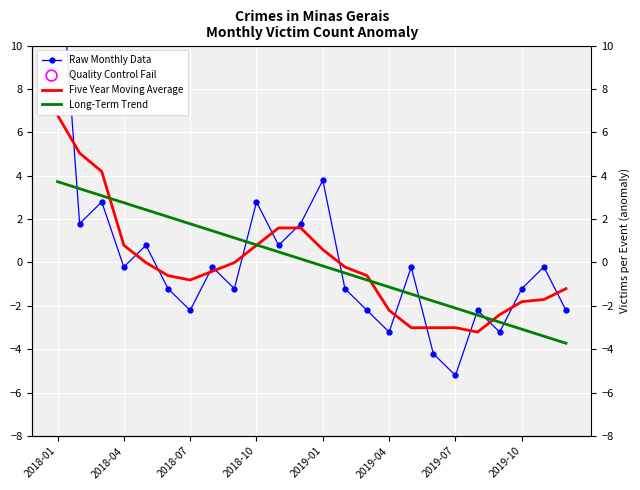

Which series contains the lowest Y value?

Raw Monthly Data